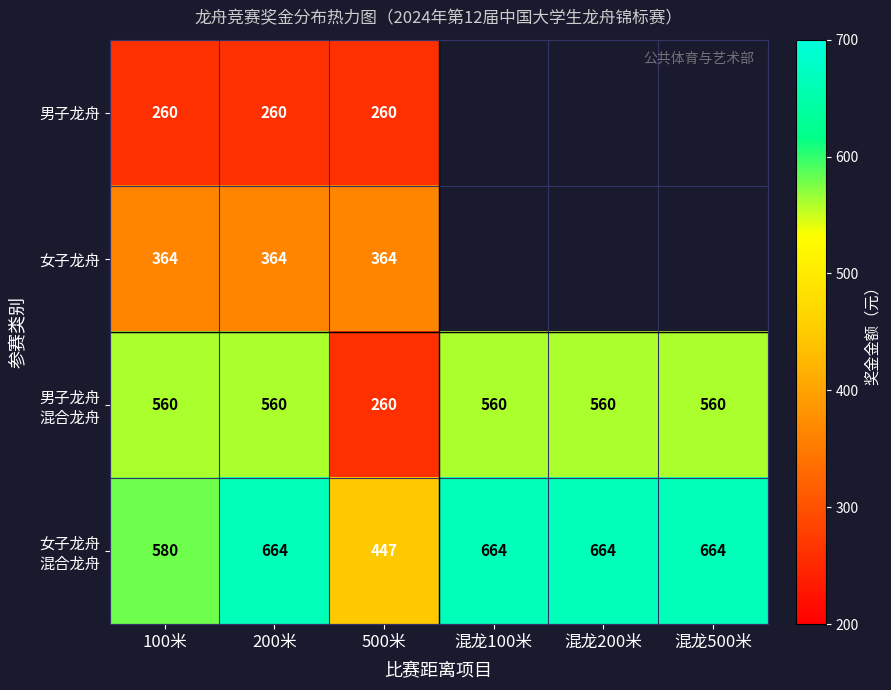

True or false: 女子龙舟 has a value of 364 at 500米.

True